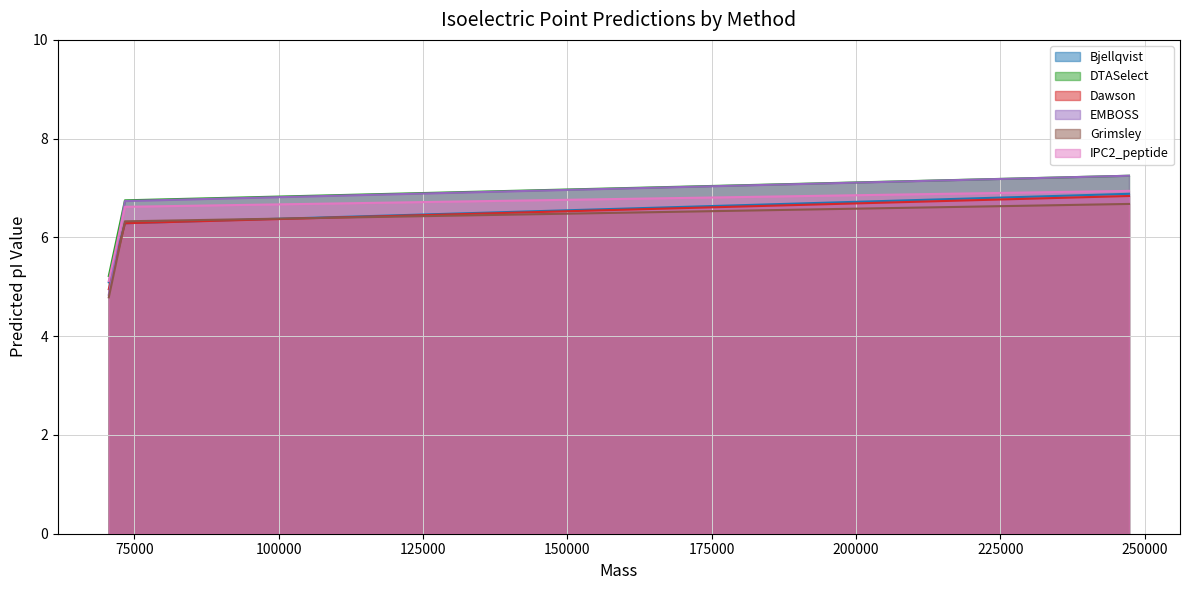

What is the value of the IPC2_peptide point at the 2nd from the left?

6.6